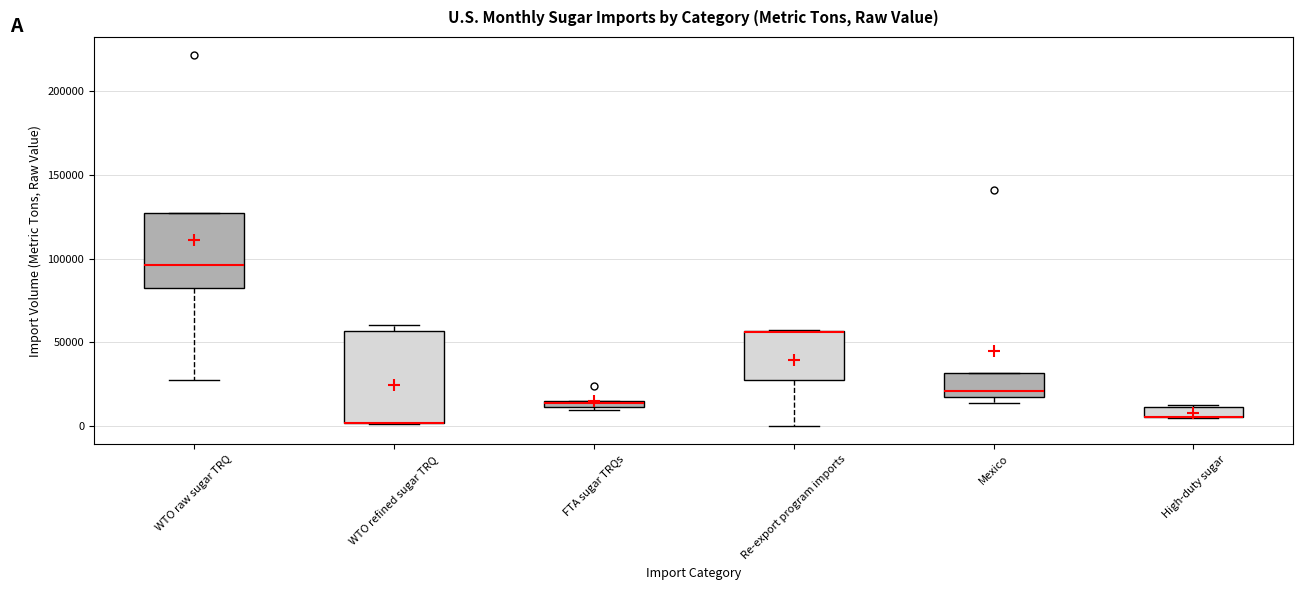

Where is the lower edge of the box for High-duty sugar on the y-axis? The values are not printed on the chart, so give them approximately, as read against the axis.

5000